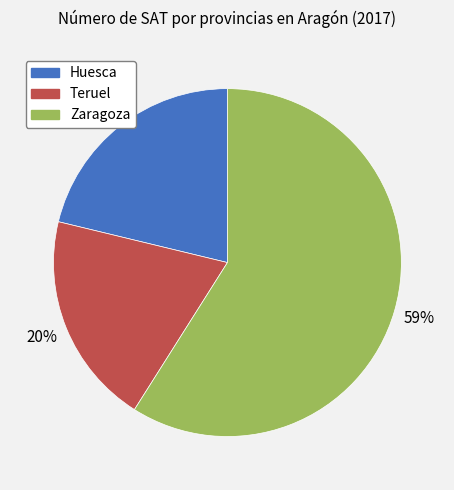

Approximately how many times larger is the value at Zaragoza compared to Huesca?

2.8